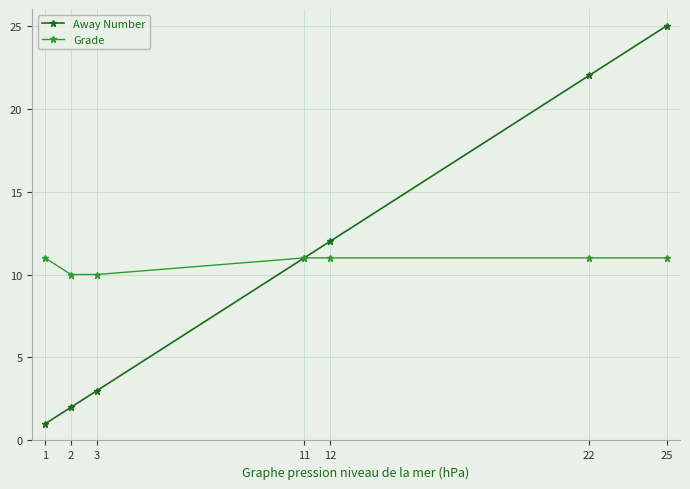

True or false: Away Number has more than 0 interior local peaks.

False